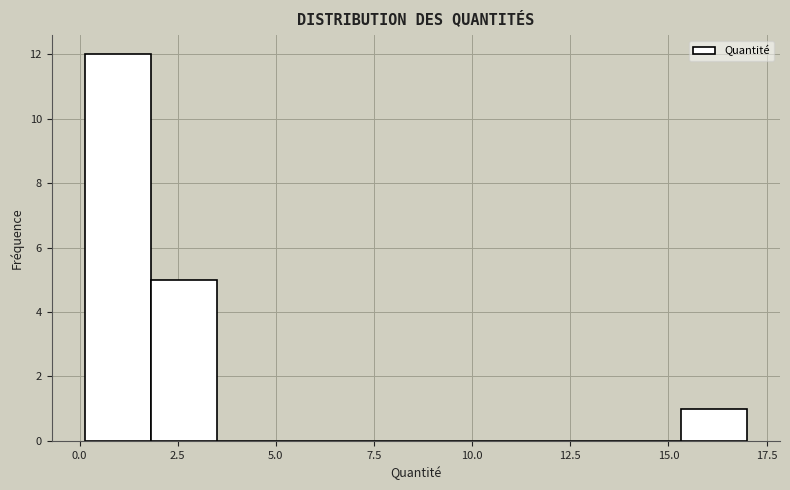

Read against the x-axis, roughly where is the centre of the tallest bar?

1.0